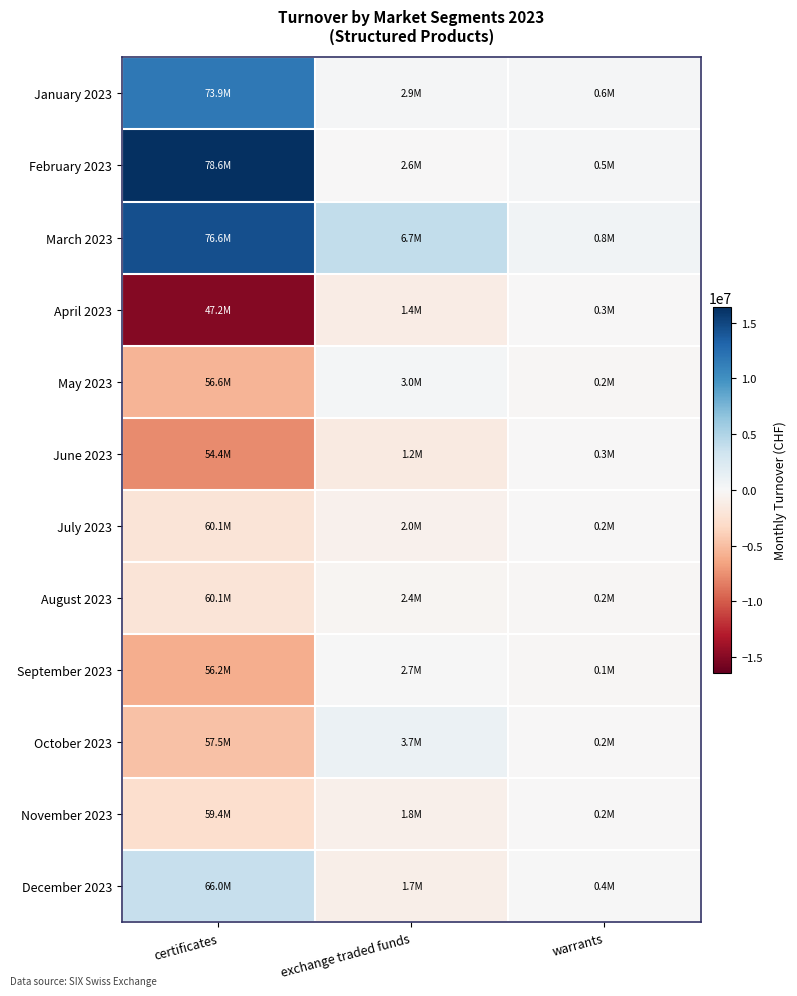

Which has a higher value, warrants or certificates?

certificates